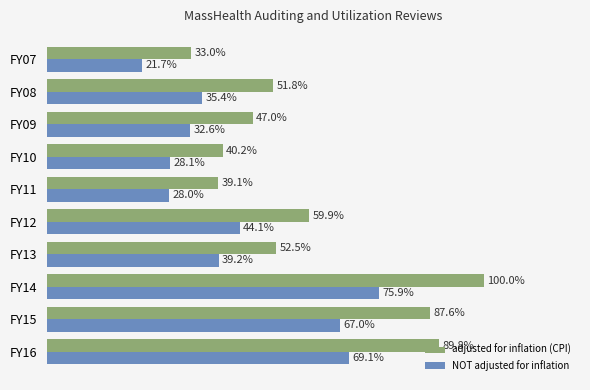

Rank the series by their maximum value, from lowest to highest.

NOT adjusted for inflation, adjusted for inflation (CPI)